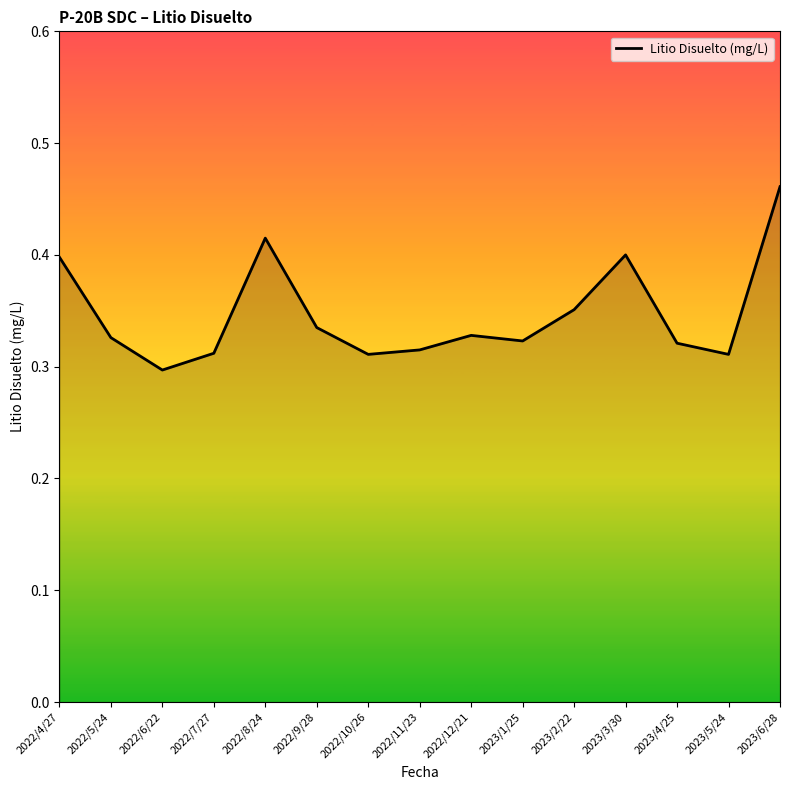

What is the sum of the values at 2022/7/27 and 2022/8/24?

0.7